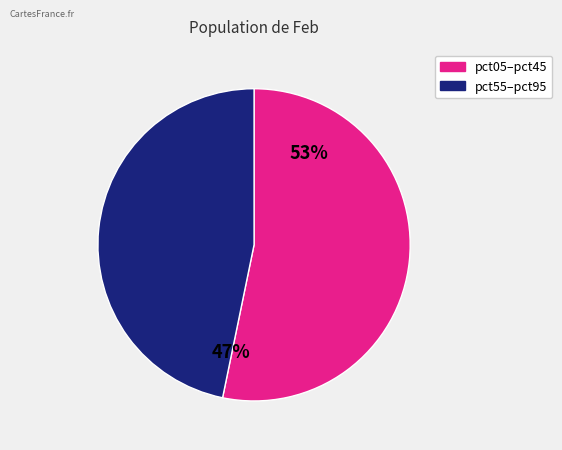

To the nearest percent, what is the average slice percentage?

50%